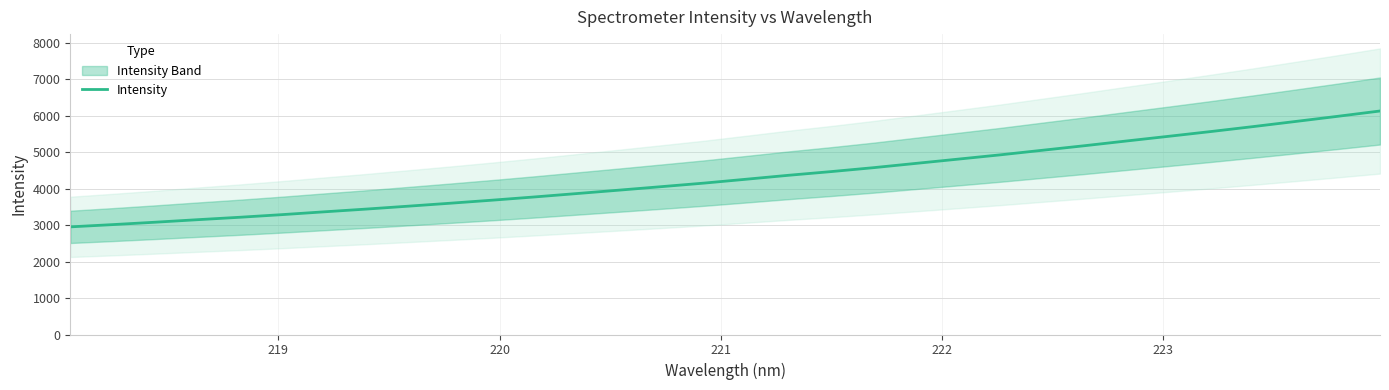

What is the lowest value of the Intensity series?

2953.4